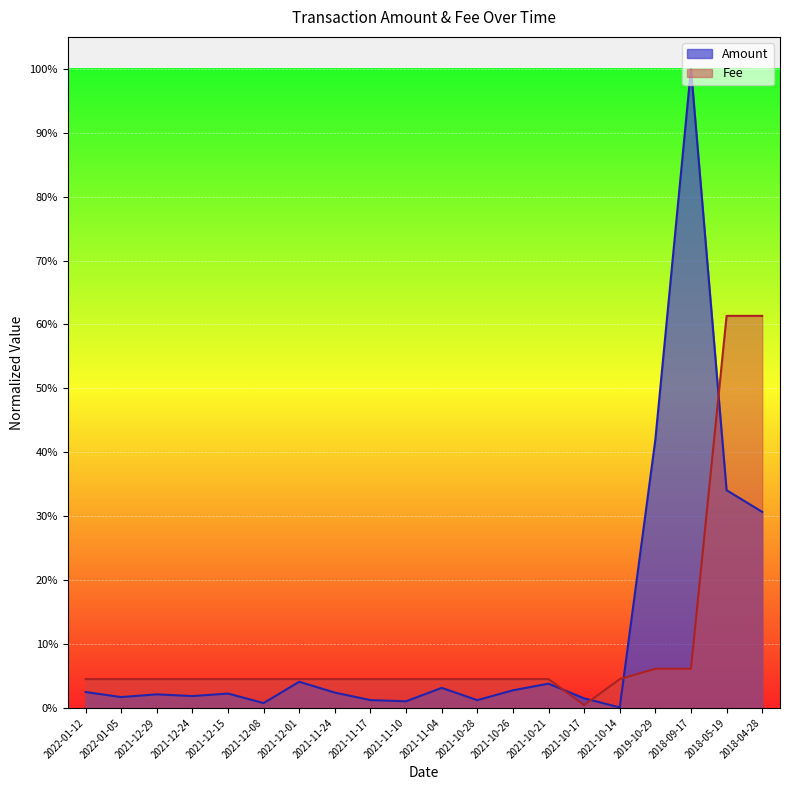

Where do Amount and Fee first cross each other?

2021-10-21 and 2021-10-17